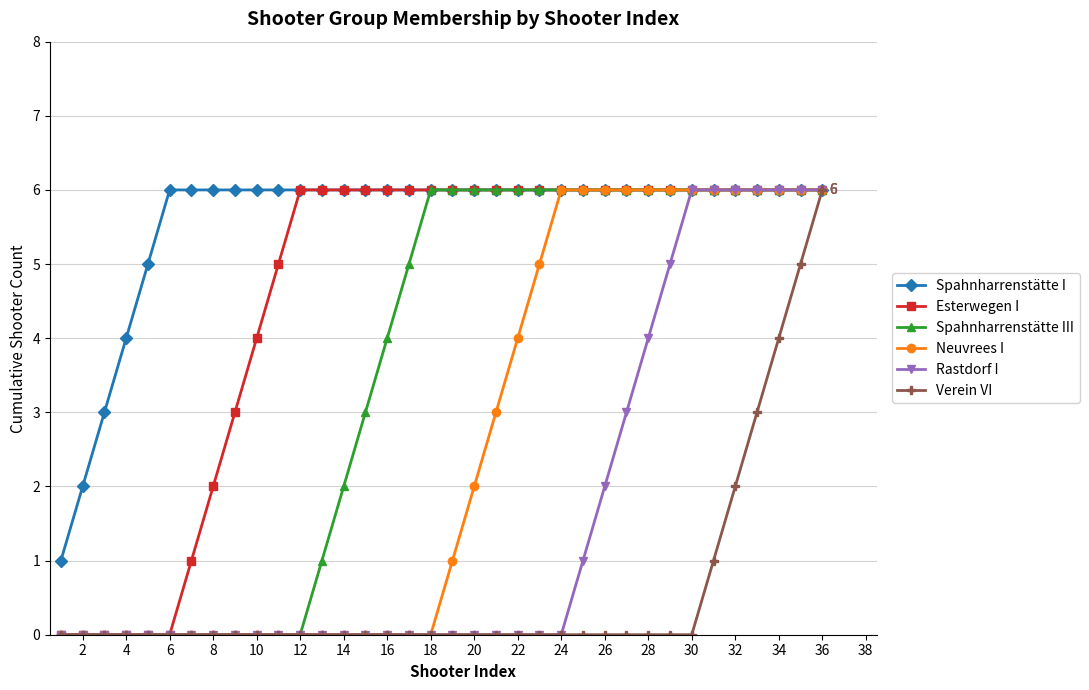

What is the maximum value for Neuvrees I?

6